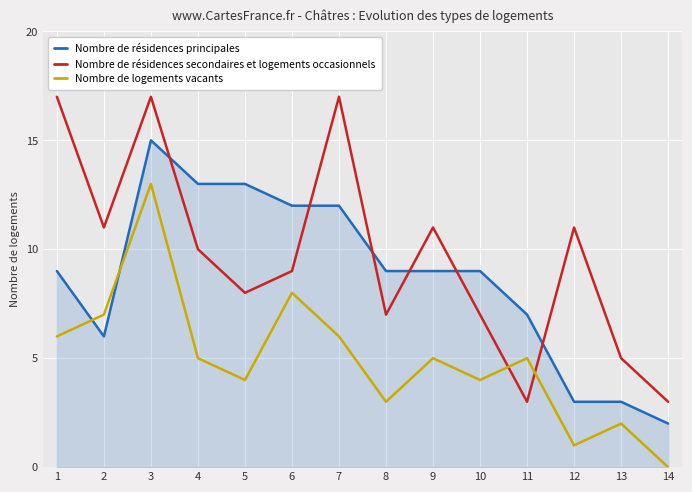

Is the value of Nombre de résidences secondaires et logements occasionnels at 8 greater than the value of Nombre de résidences principales at 14?

Yes